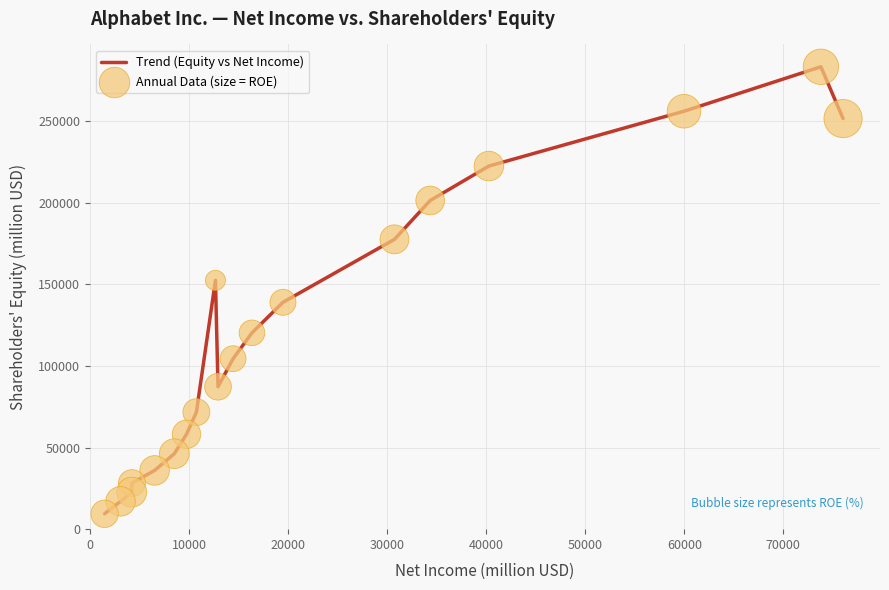

What is the minimum value shown in the chart?

9419